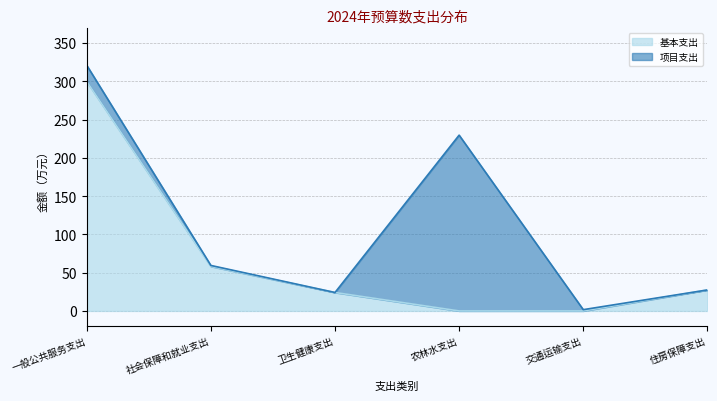

At which label is the value closest to 149?

社会保障和就业支出